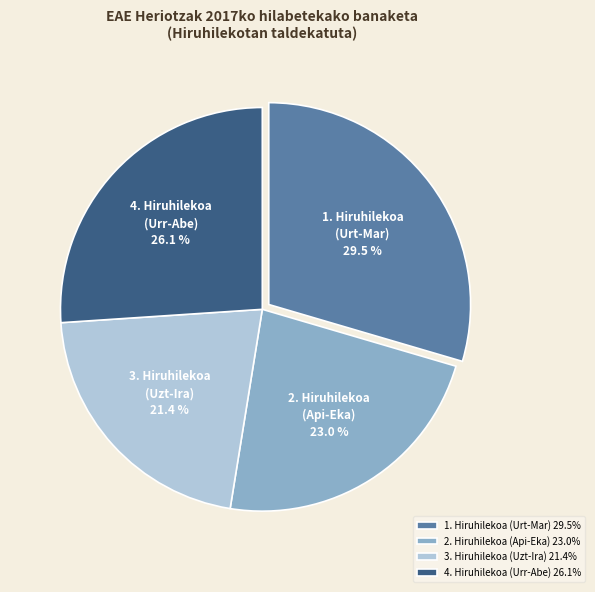

To the nearest percent, what is the difference between the largest and smallest slice percentages?

8%